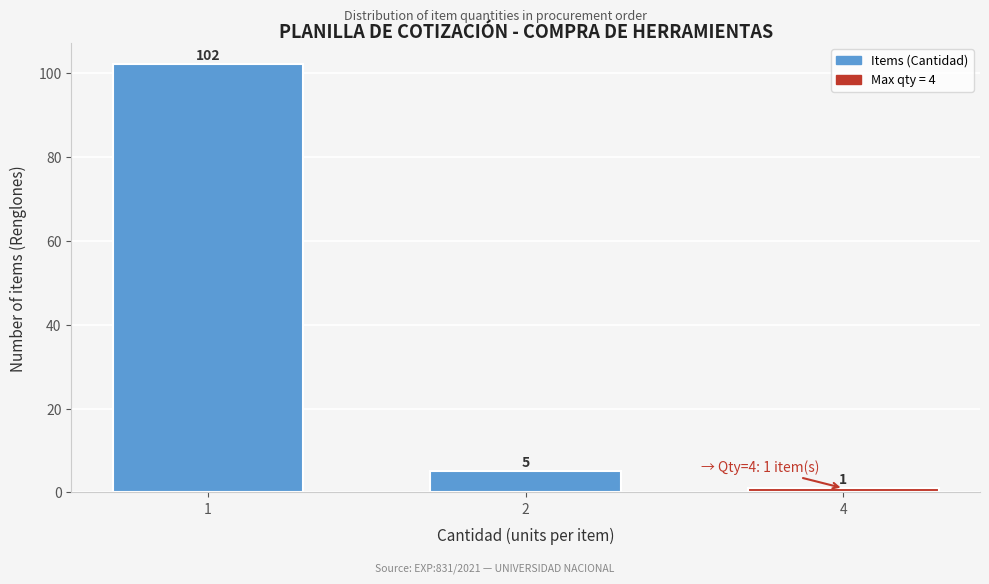

Reading right to left, what are all the values shown in this chart?

1	5	102